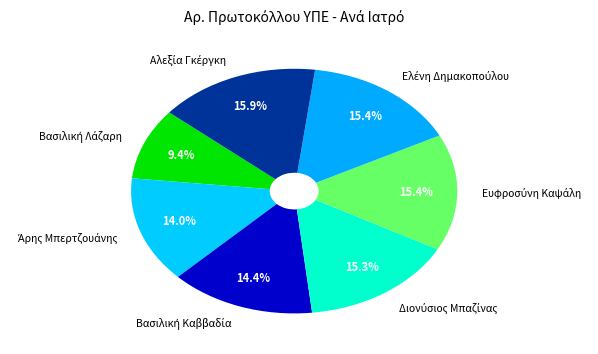

Count the number of slices in the pie.

7